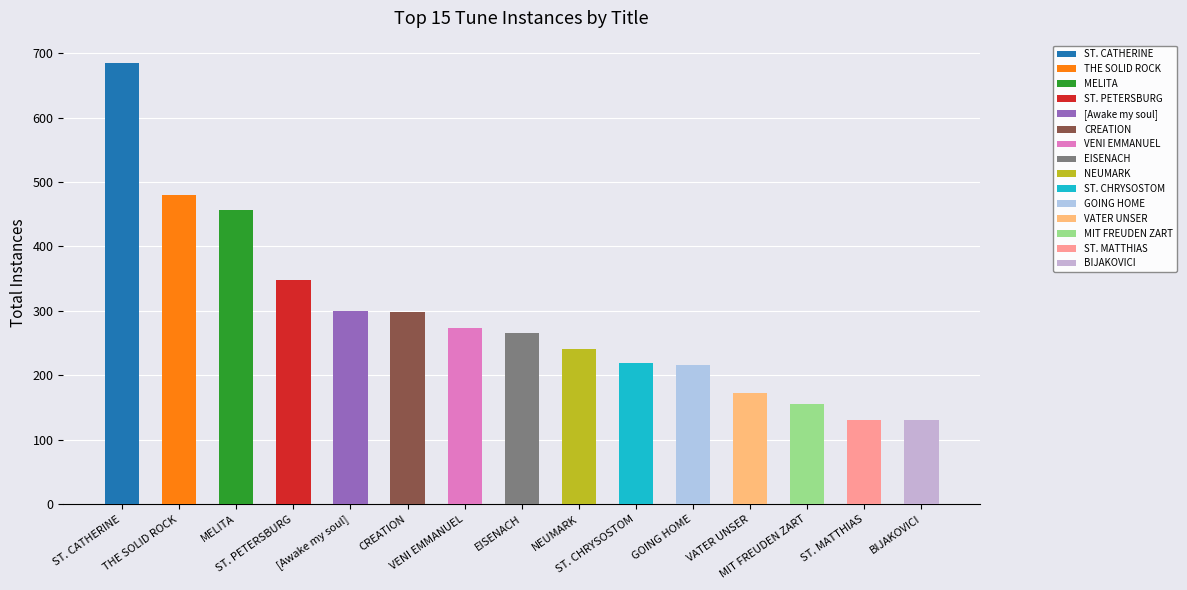

What is the change in value from THE SOLID ROCK to NEUMARK?

-238